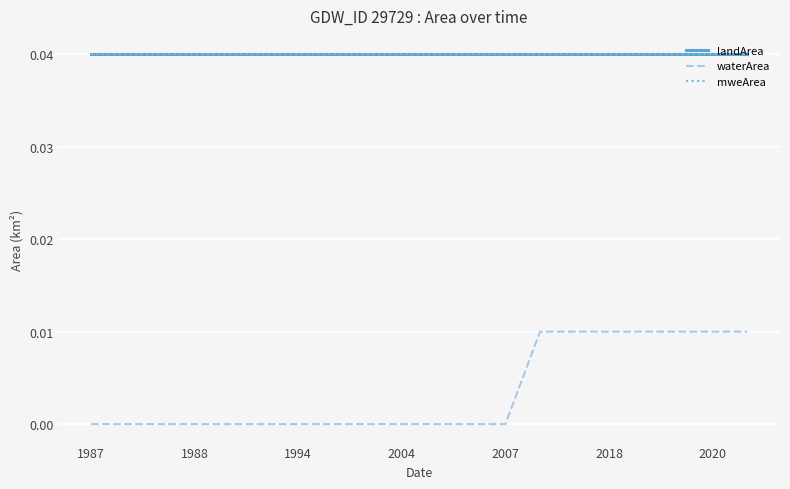

Does the chart display data point markers on the line(s)?

No